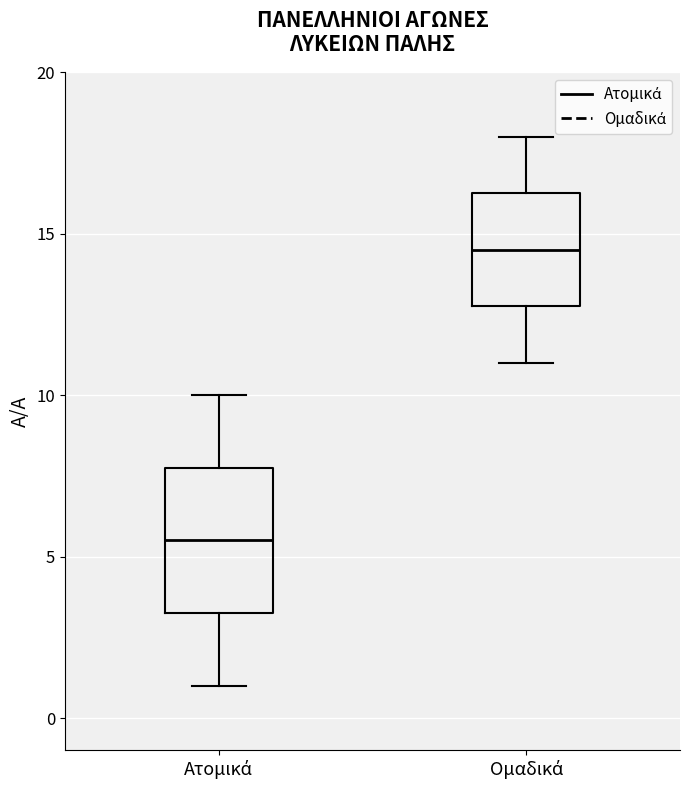

Which box's median line is the lowest?

Ατομικά